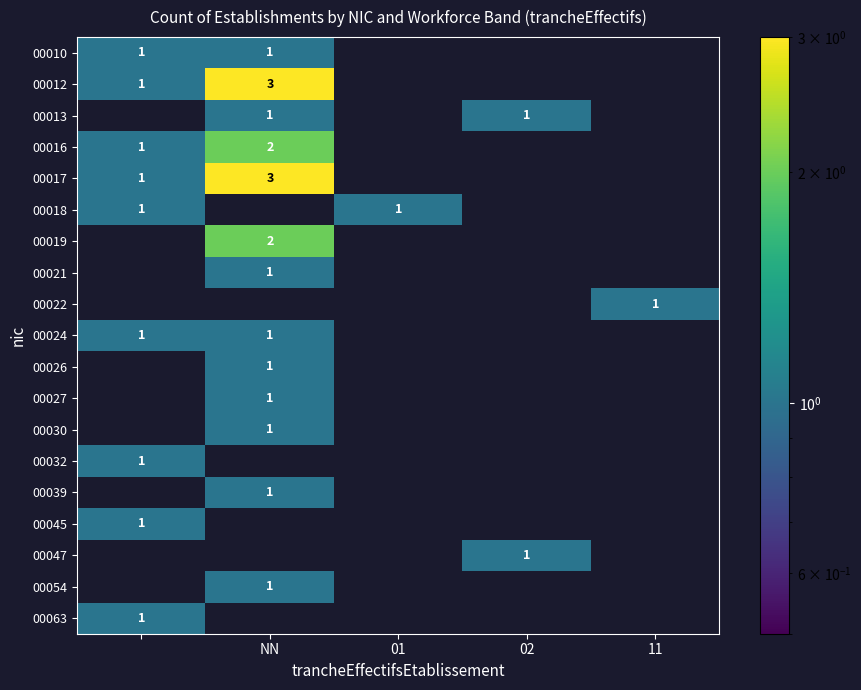

The value of 00012 at NN is 1. True or false?

False